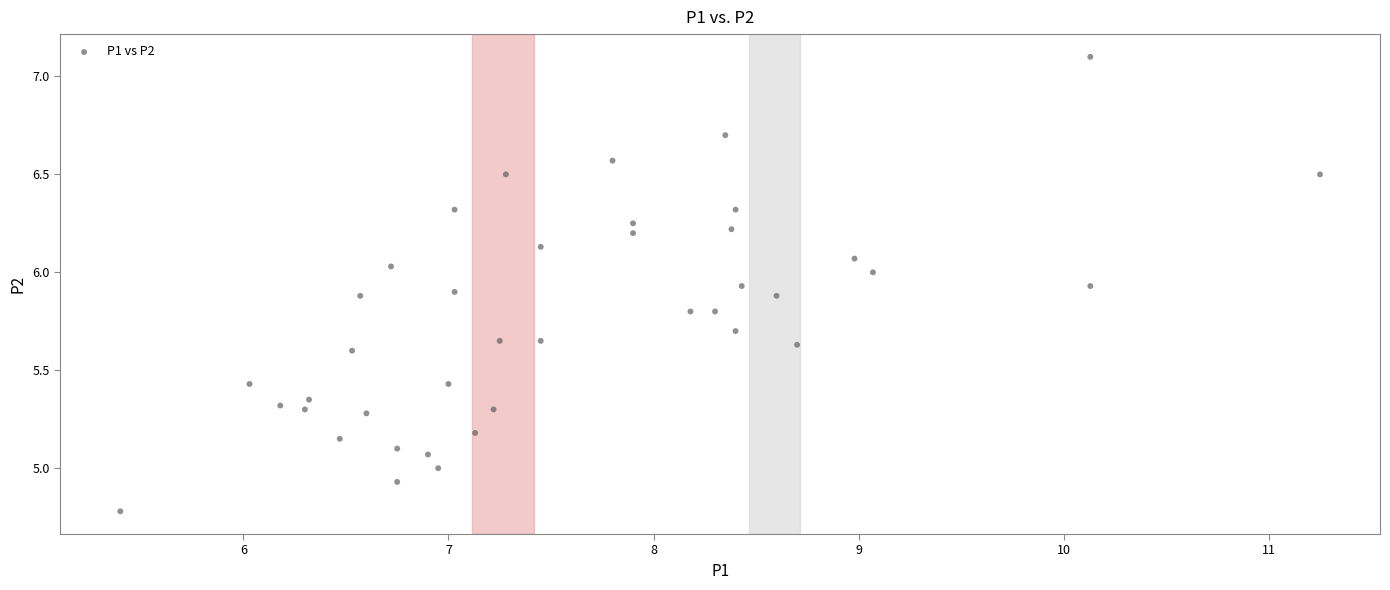

What is the range of X values (max minus min)?

5.8